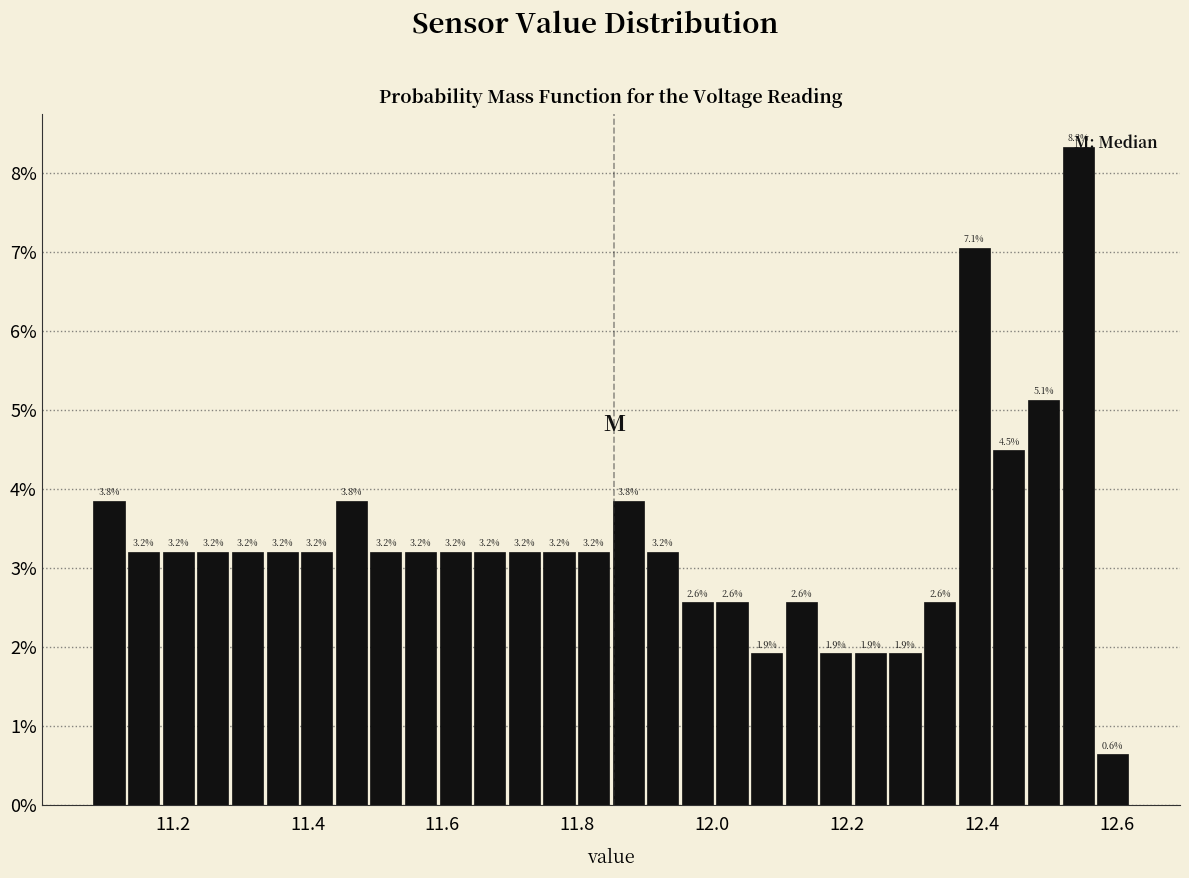

Around what value on the x-axis is the tallest bar? Give the approximate position of its centre, as read against the axis.

12.54